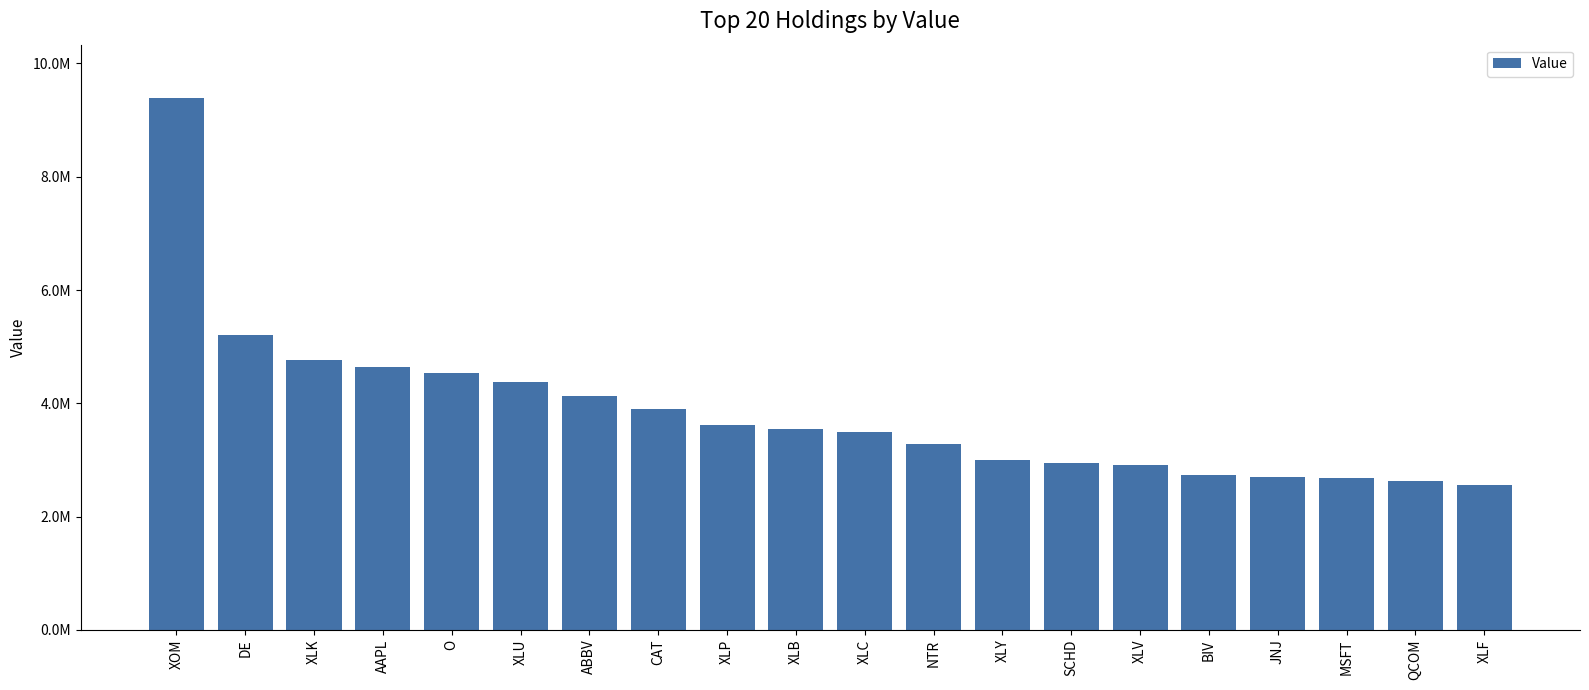

Are the bars horizontal?

No